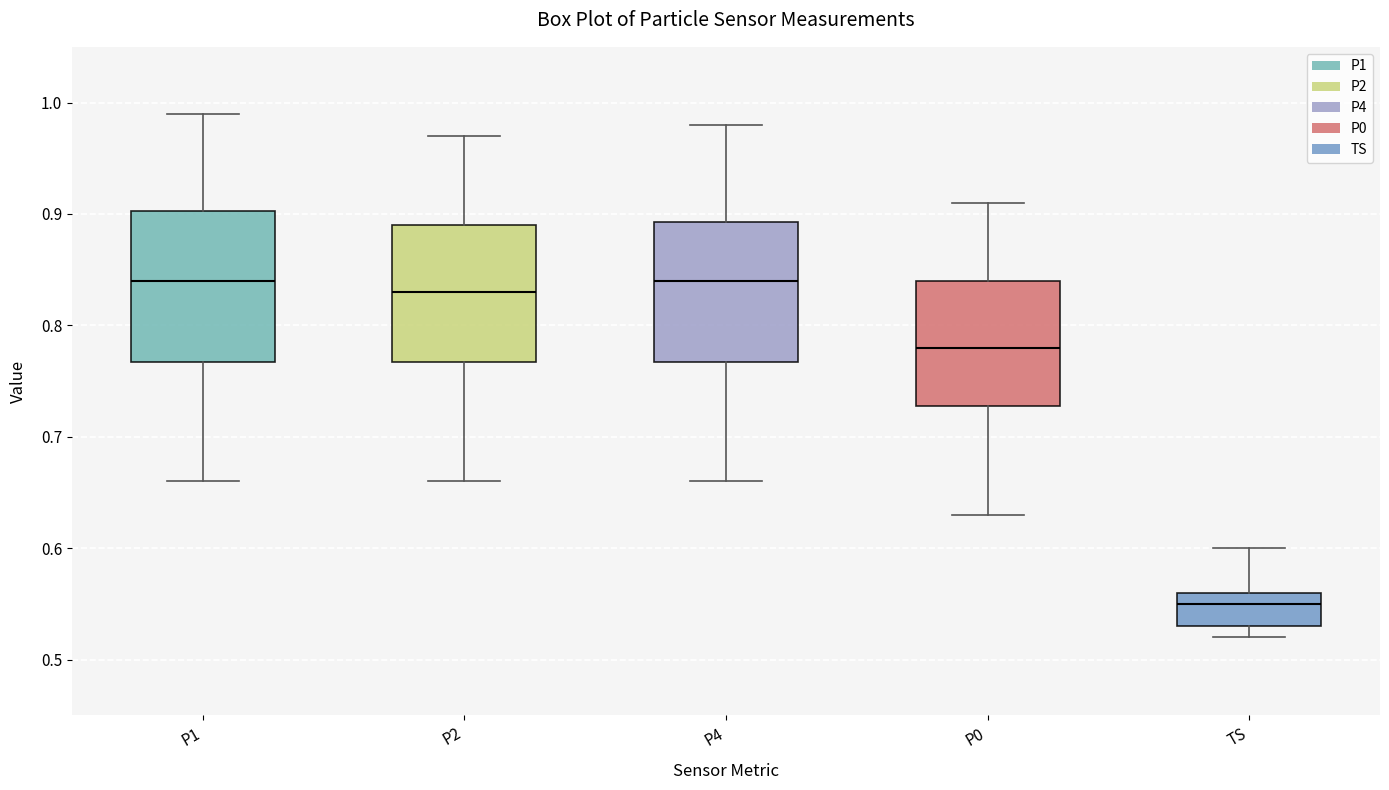

Reading left to right, read every box against the y-axis: the position of its median line, the range the box covers, and the ends of its whiskers. The values are not printed on the chart, so give them approximately, as read against the axis.

P1: median 0.84, box 0.77 to 0.90, whiskers 0.66 to 0.99
P2: median 0.83, box 0.77 to 0.89, whiskers 0.66 to 0.97
P4: median 0.84, box 0.77 to 0.89, whiskers 0.66 to 0.98
P0: median 0.78, box 0.73 to 0.84, whiskers 0.63 to 0.91
TS: median 0.55, box 0.53 to 0.56, whiskers 0.52 to 0.60